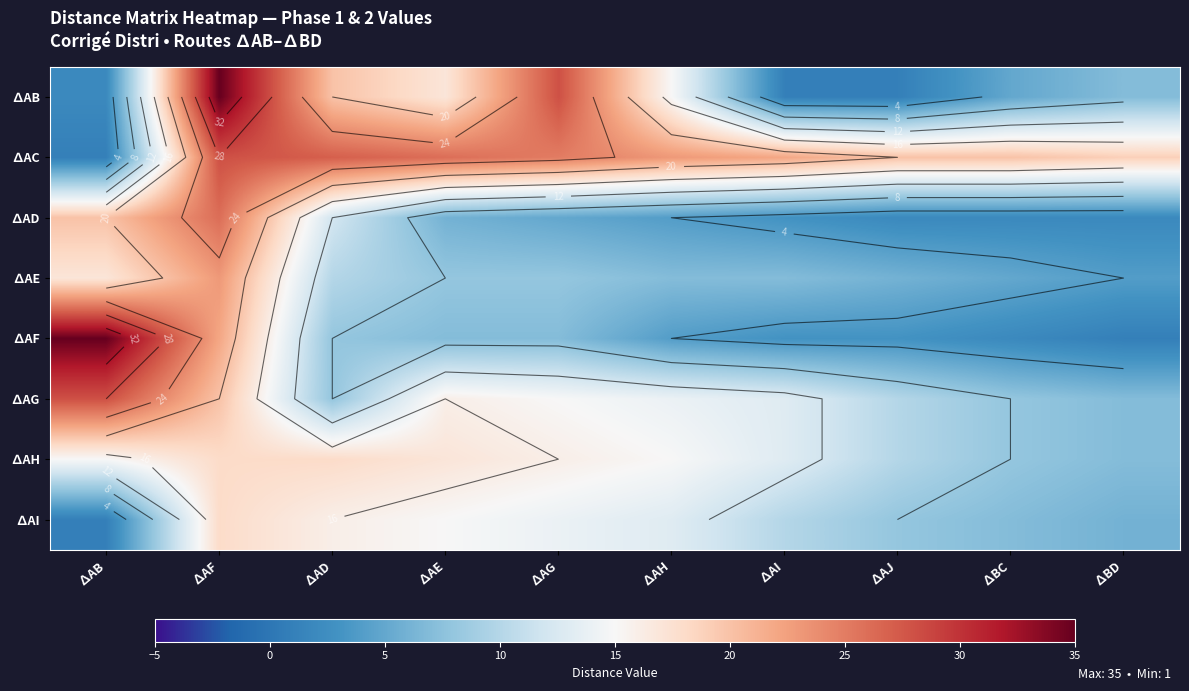

What is the maximum value for ∆AB?

35